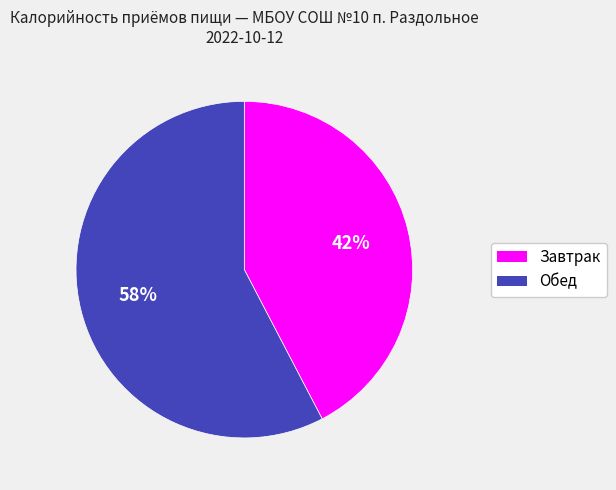

Combined, do Обед and Завтрак account for over 50%?

Yes